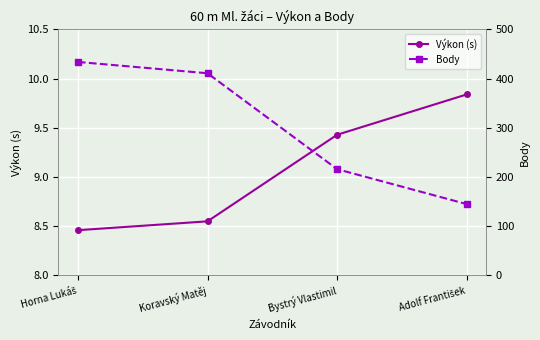

At which category is the sum across all series the highest?

Horna Lukáš